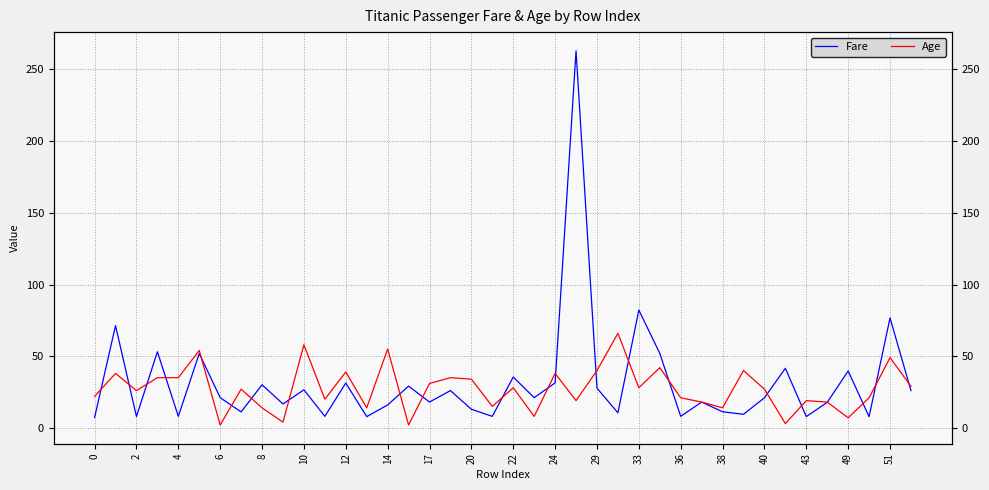

Reading left to right, what are all the values shown in this chart?

Fare: 7.2	71.3	7.9	53.1	8.1	51.9	21.1	11.1	30.1	16.7	26.6	8.1	31.3	7.9	16.0	29.1	18.0	26.0	13.0	8.0	35.5	21.1	31.4	263.0	27.7	10.5	82.2	52.0	8.1	18.0	11.2	9.5	21.0	41.6	7.9	17.8	39.7	7.8	76.7	26.0
Age: 22.0	38.0	26.0	35.0	35.0	54.0	2.0	27.0	14.0	4.0	58.0	20.0	39.0	14.0	55.0	2.0	31.0	35.0	34.0	15.0	28.0	8.0	38.0	19.0	40.0	66.0	28.0	42.0	21.0	18.0	14.0	40.0	27.0	3.0	19.0	18.0	7.0	21.0	49.0	29.0